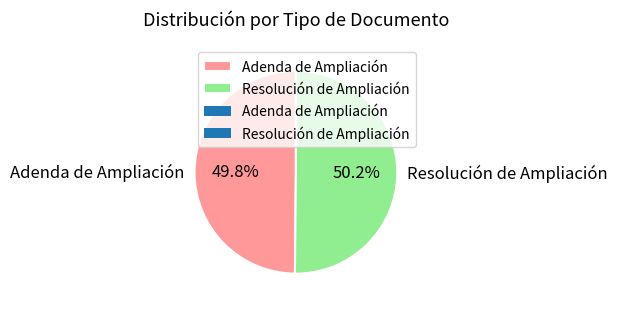

To the nearest percent, what is the average slice percentage?

50%